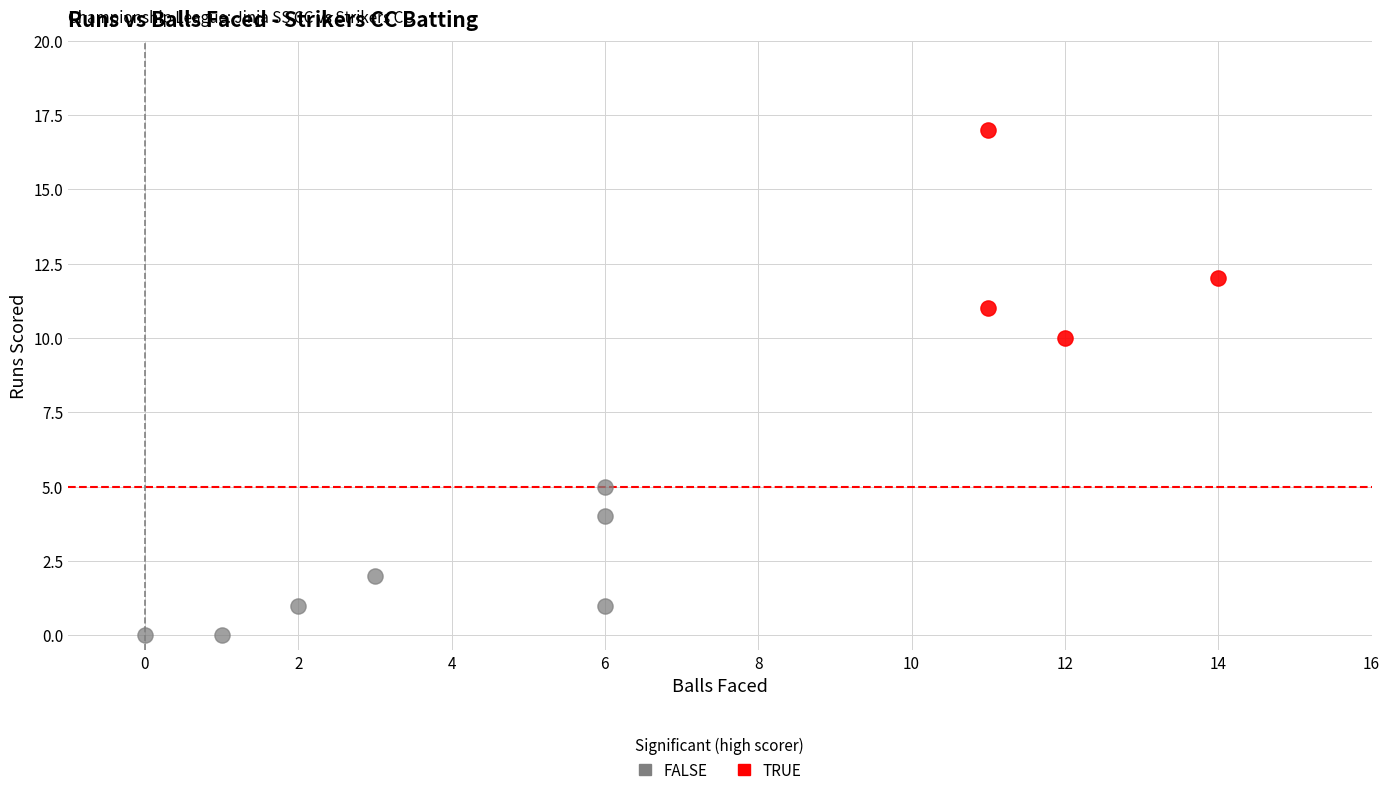

Which series contains the lowest Y value?

FALSE